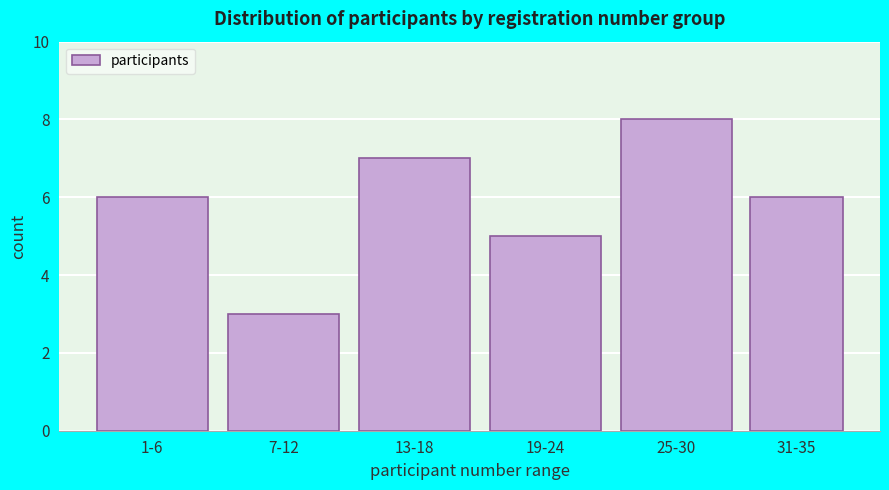

Reading left to right, what are all the values shown in this chart?

6	3	7	5	8	6